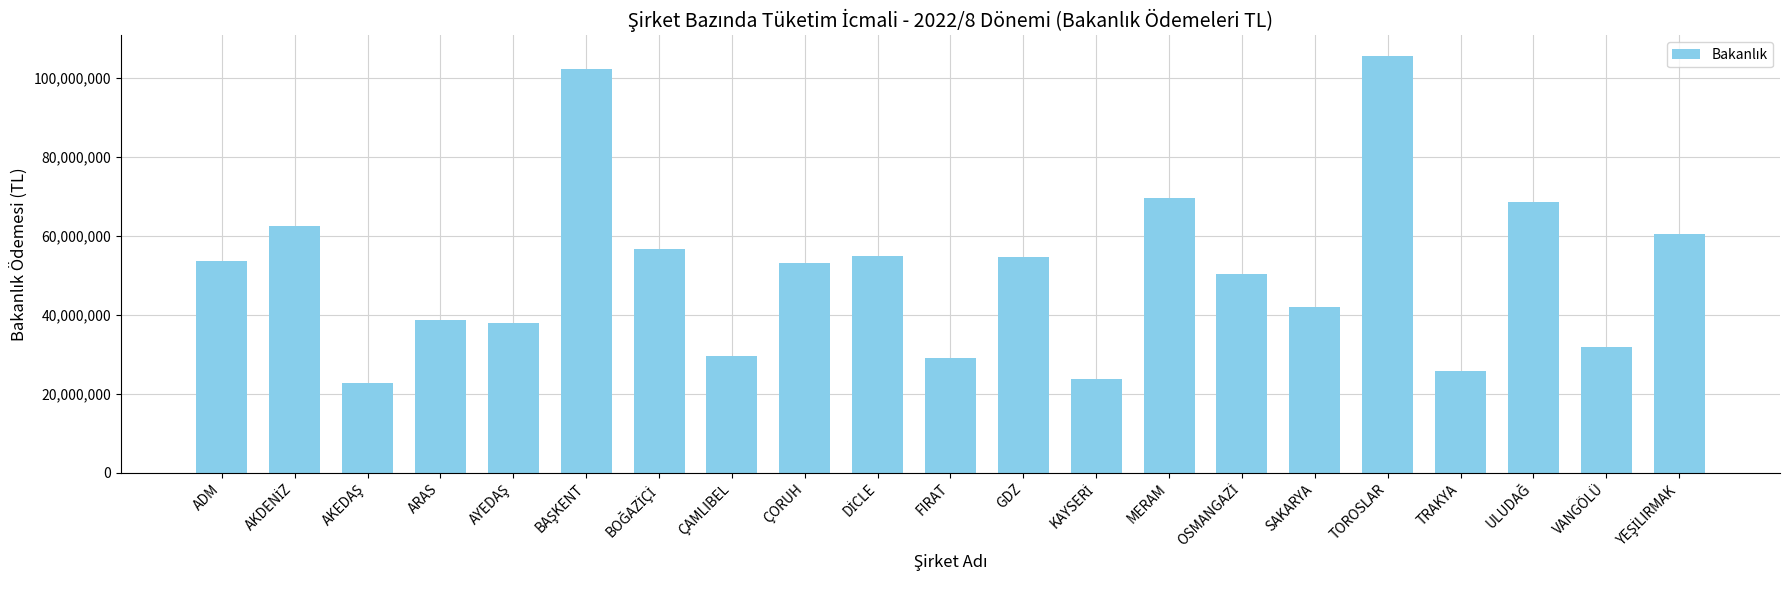

What is the value of the 10th bar from the left?

54938623.7